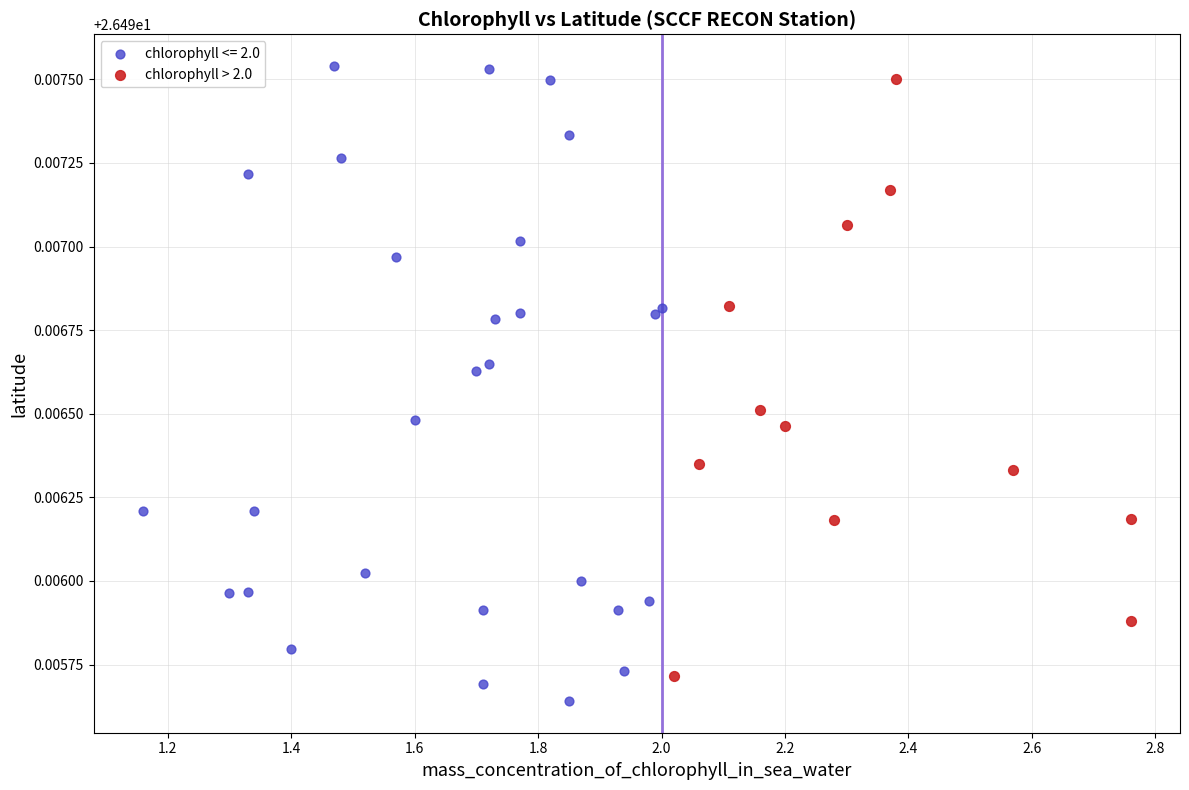

Which series has the widest spread of Y values?

chlorophyll <= 2.0